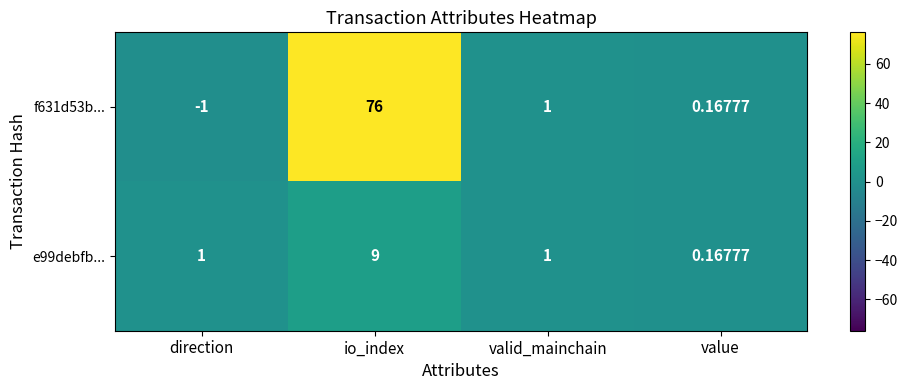

Which category has the lowest value across all series?

direction